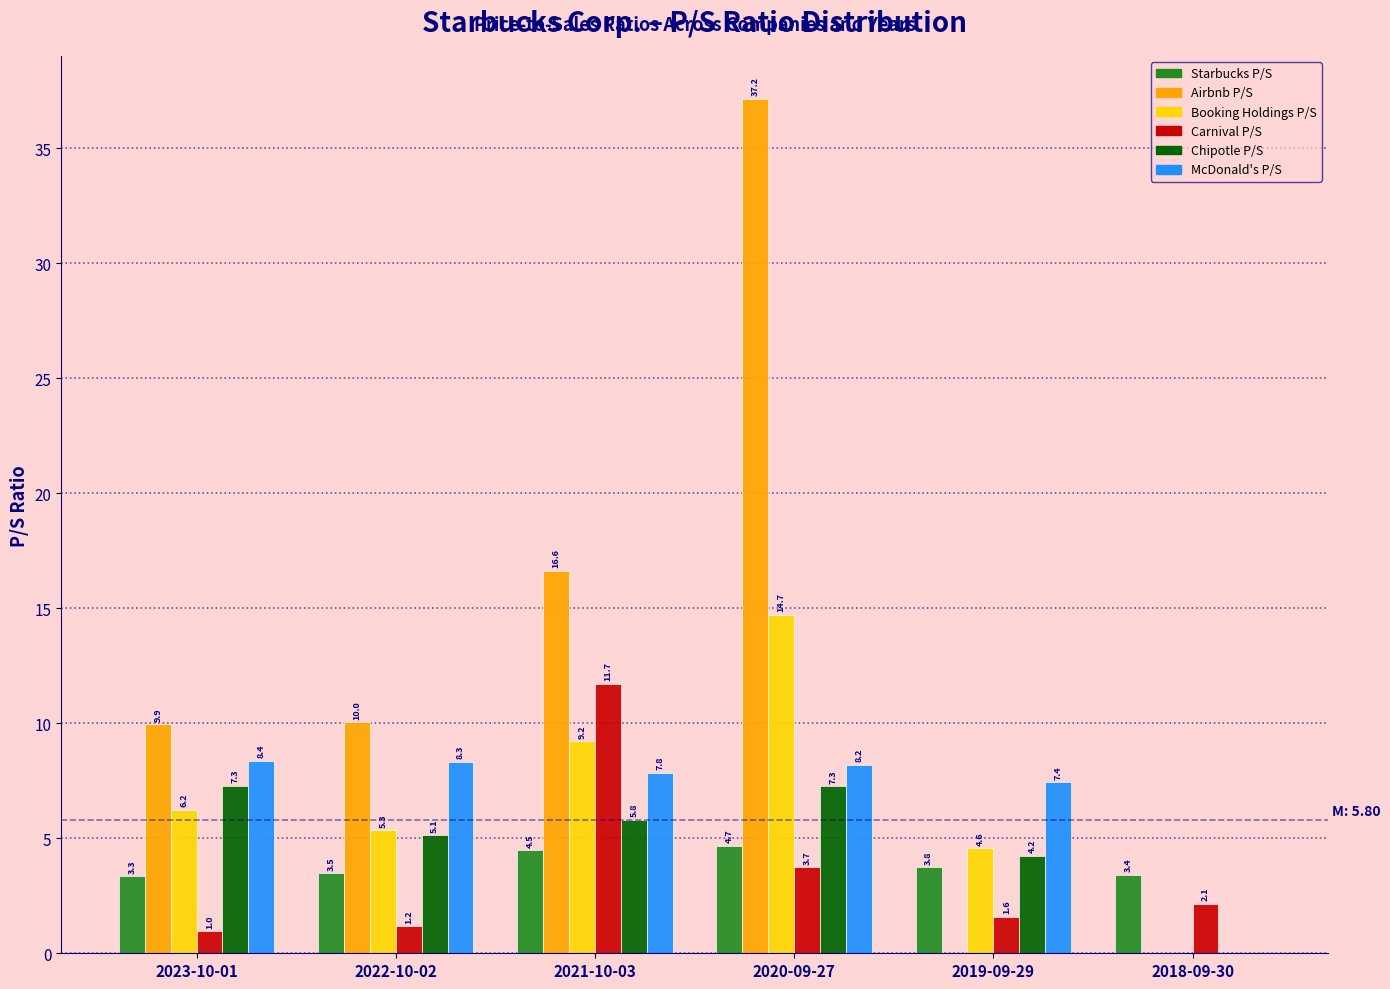

What is the sum of all Chipotle P/S values?

29.7